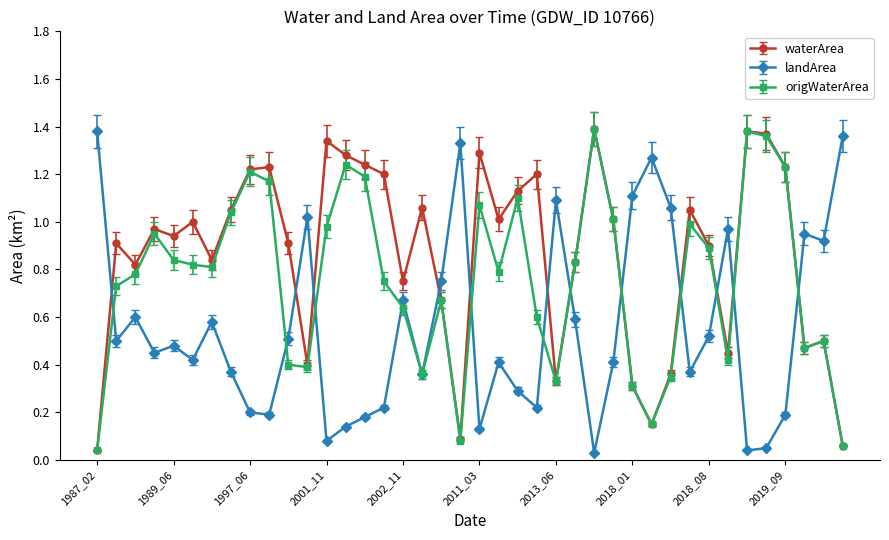

How many lines are shown in the chart?

3